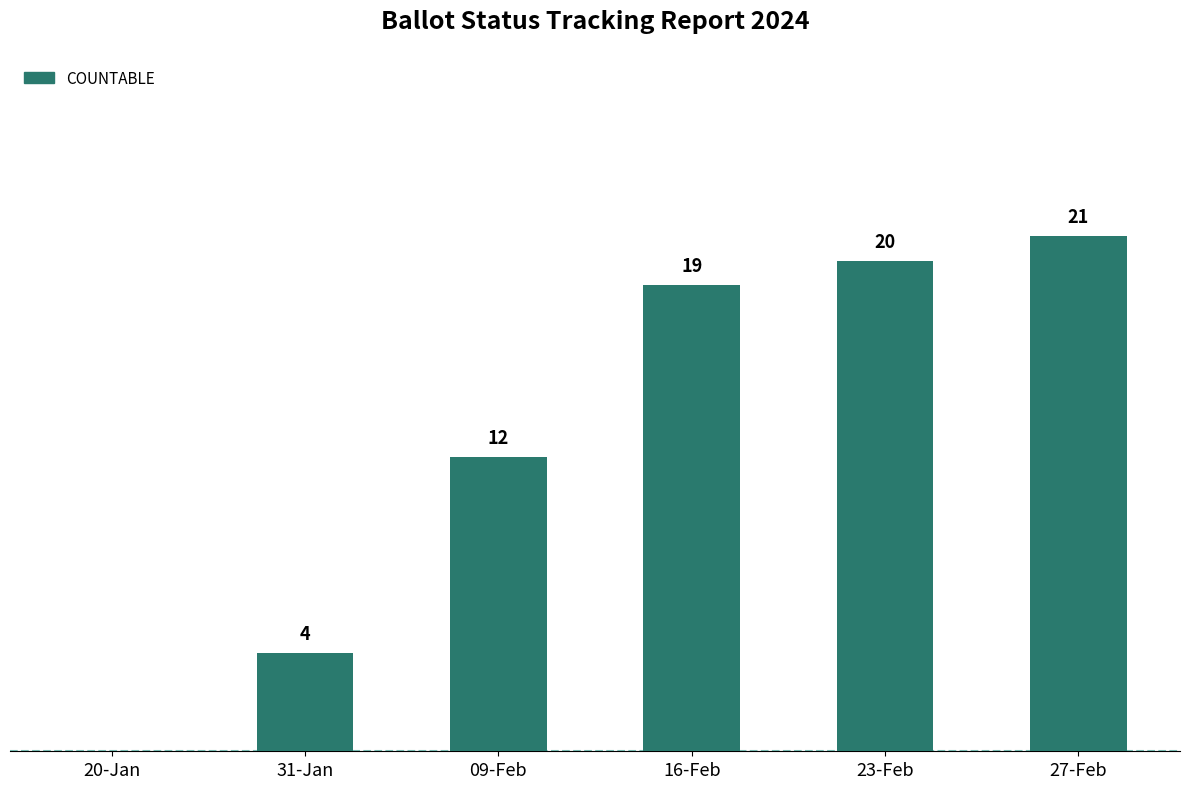

Which has a higher value, 09-Feb or 20-Jan?

09-Feb